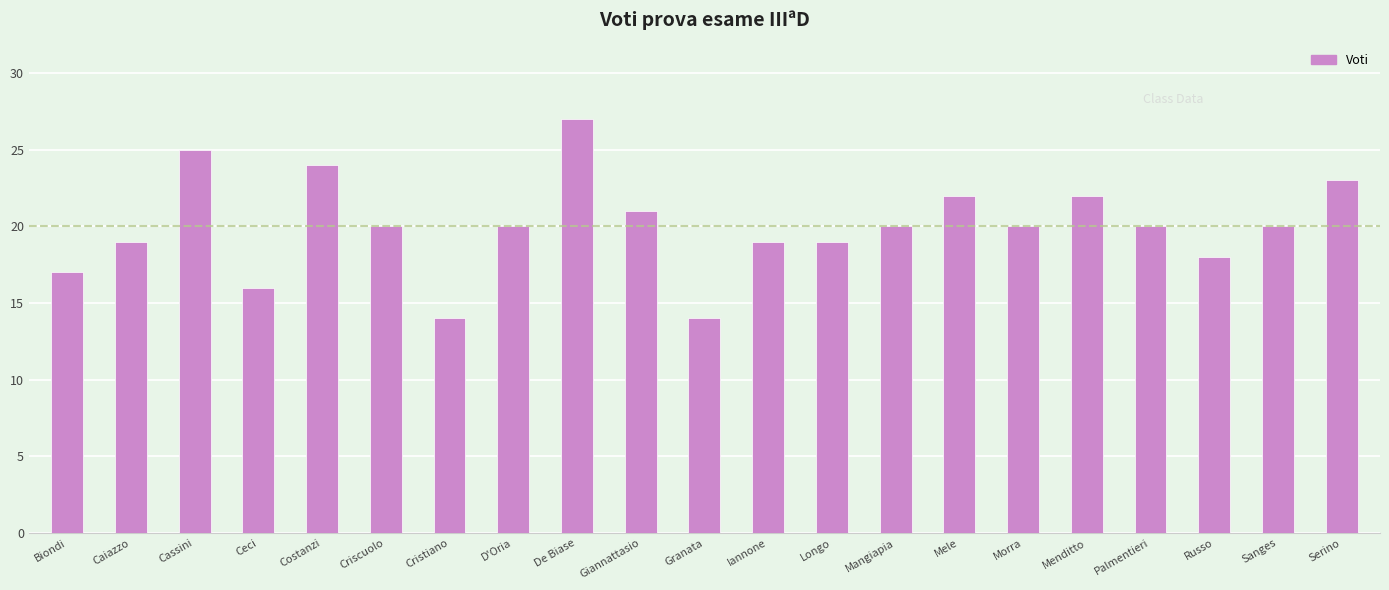

What is the change in value from Cassini to Criscuolo?

-5